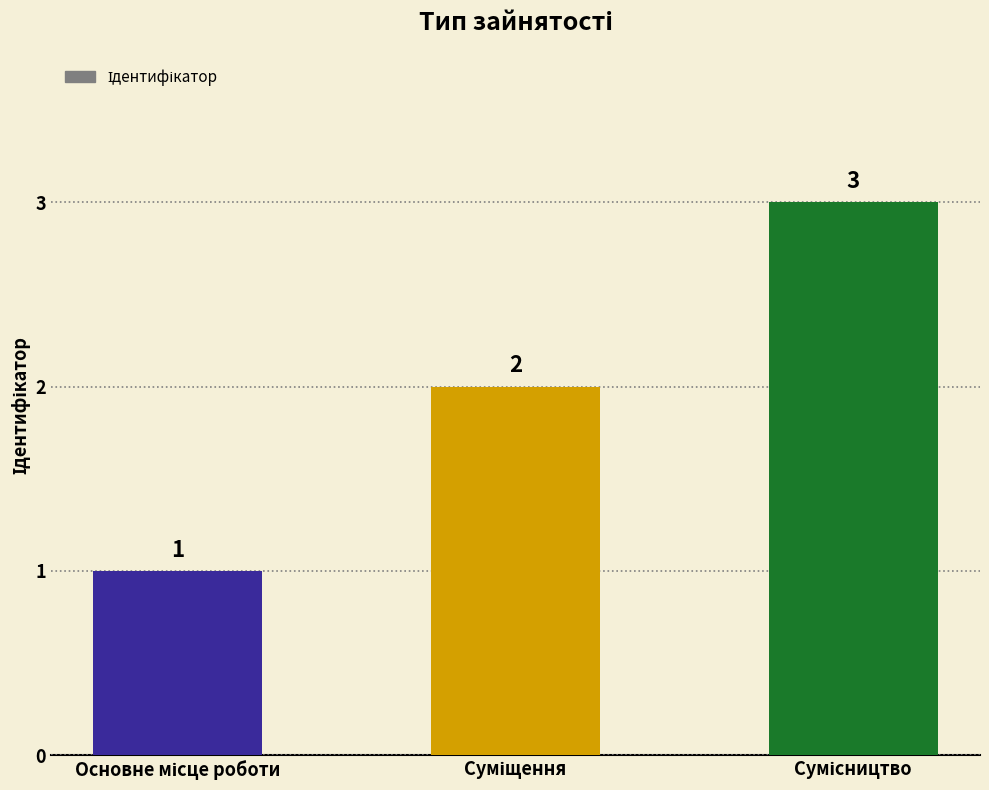

Reading left to right, transcribe all the data shown in this chart.

1	2	3